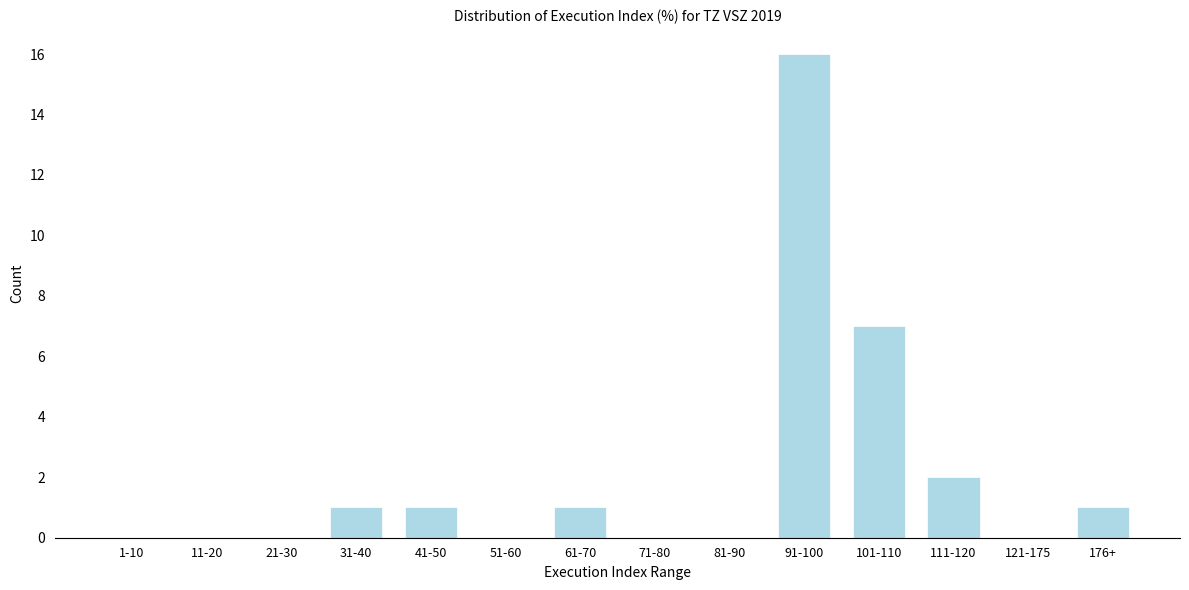

Reading left to right, what are all the values shown in this chart?

1-10=0	11-20=0	21-30=0	31-40=1	41-50=1	51-60=0	61-70=1	71-80=0	81-90=0	91-100=16	101-110=7	111-120=2	121-175=0	176+=1